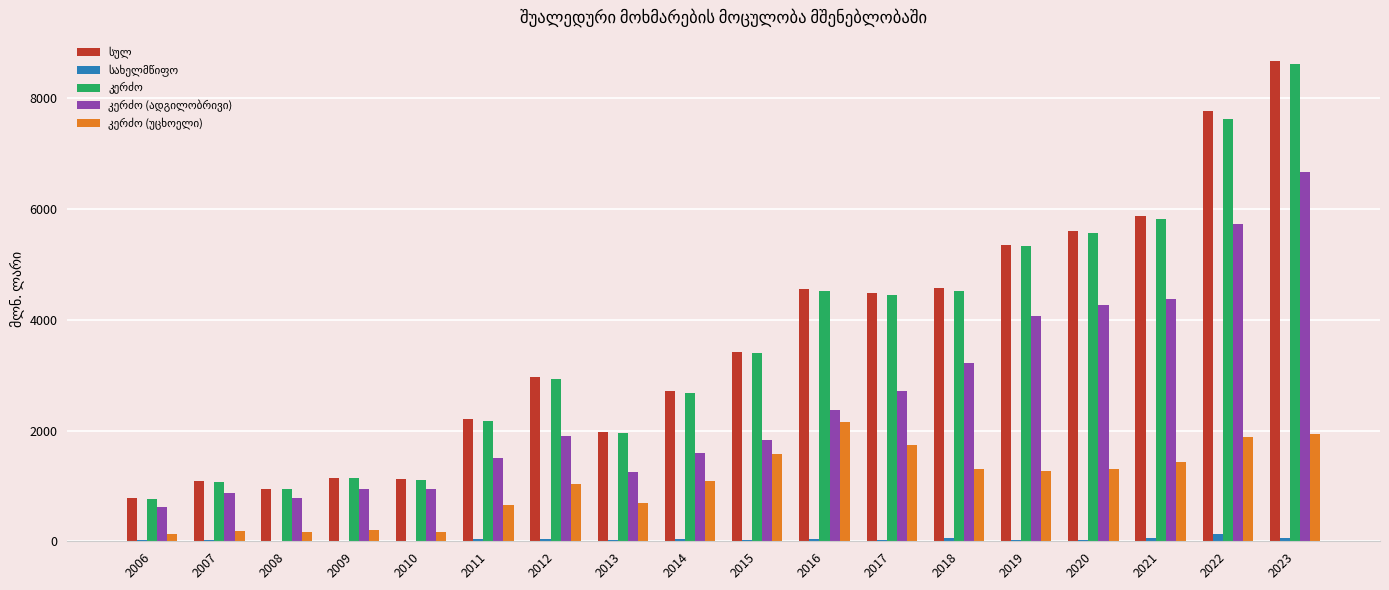

What is the maximum value shown in the chart?

8673.9